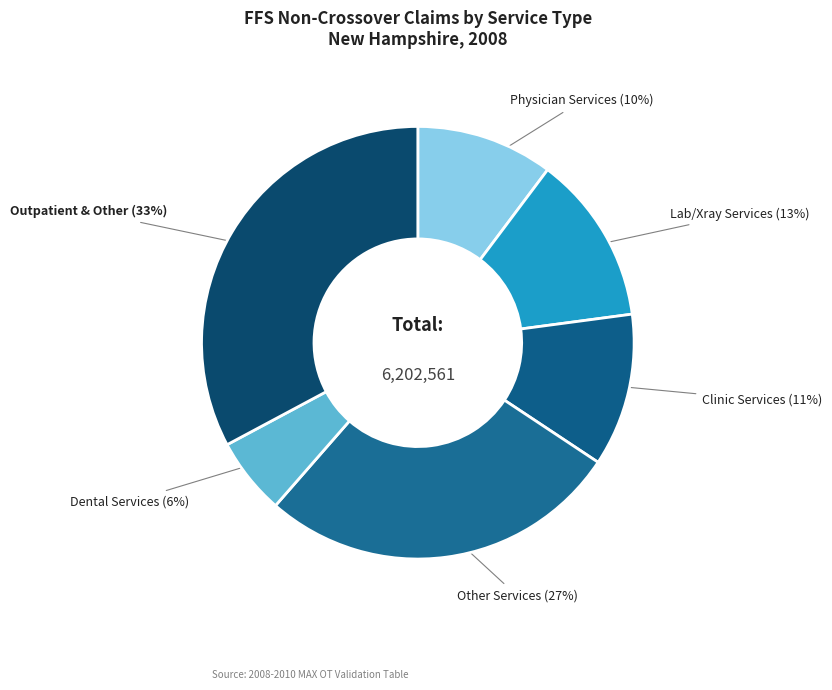

What is the smallest slice in the pie chart?

Dental Services